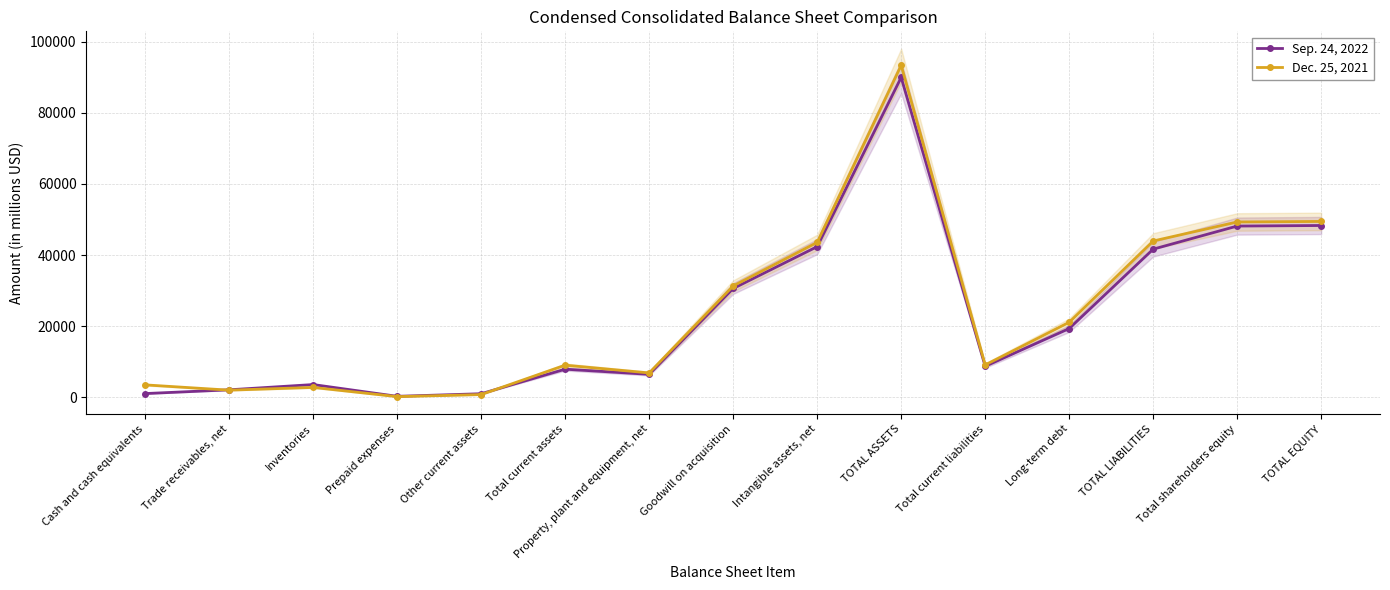

What is the lowest value of the Dec. 25, 2021 series?

136